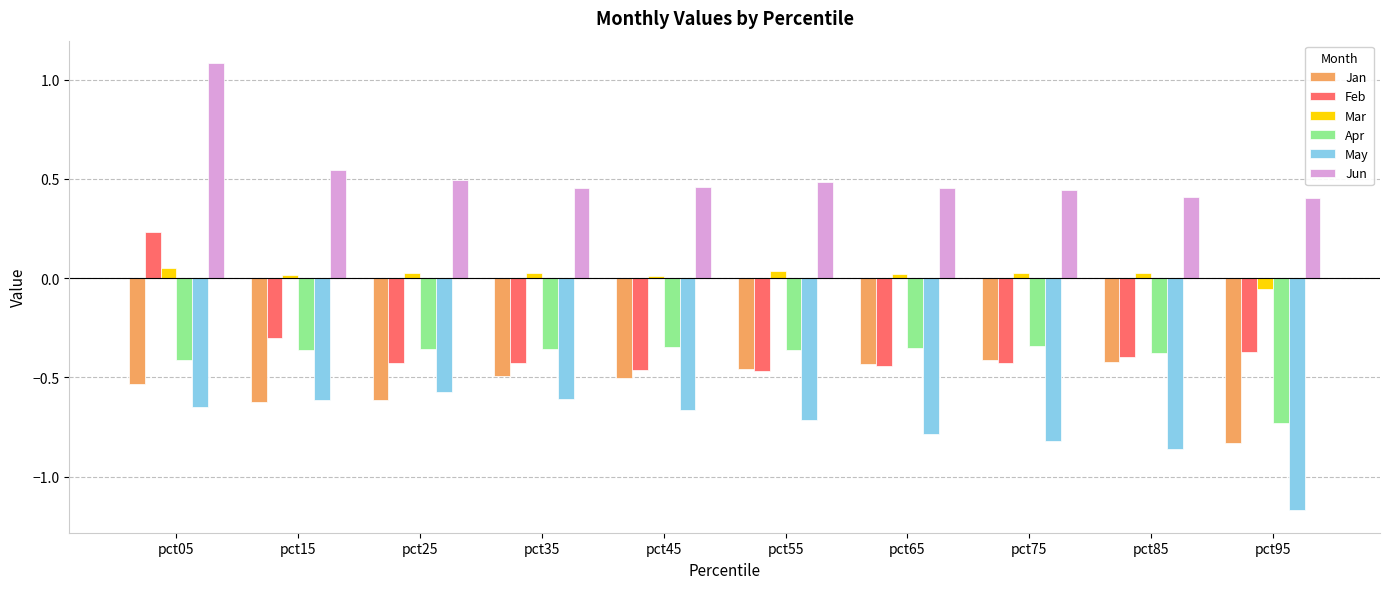

Which label corresponds to the smallest value in the chart?

pct95